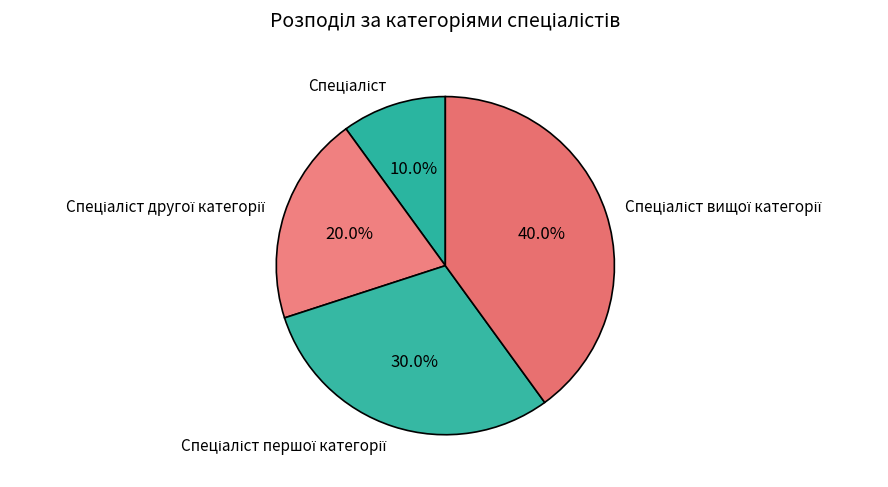

Does any single category account for the majority?

No